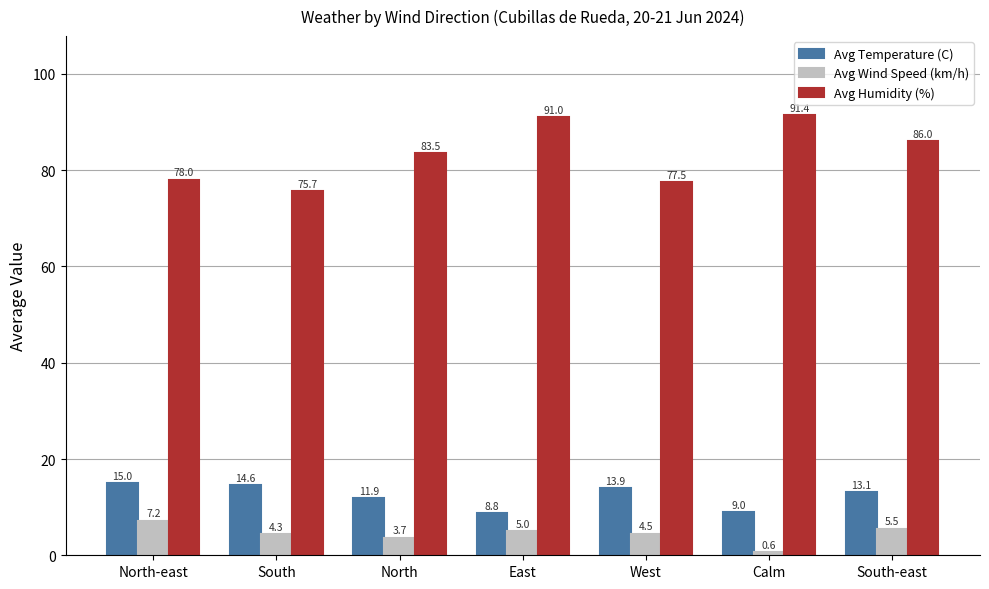

Where is Avg Humidity (%) nearest to the value 83?

North